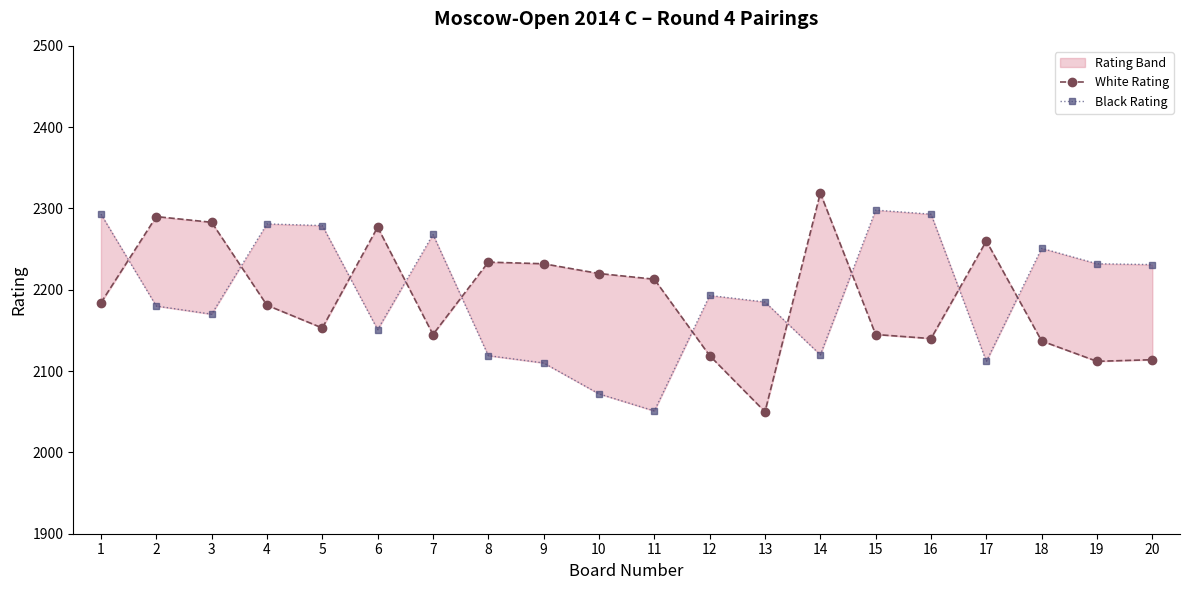

True or false: White Rating has a value of 2213 at 11.

True